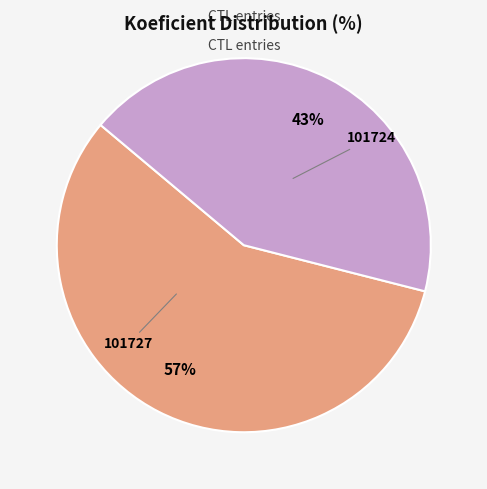

Count the number of slices in the pie.

2